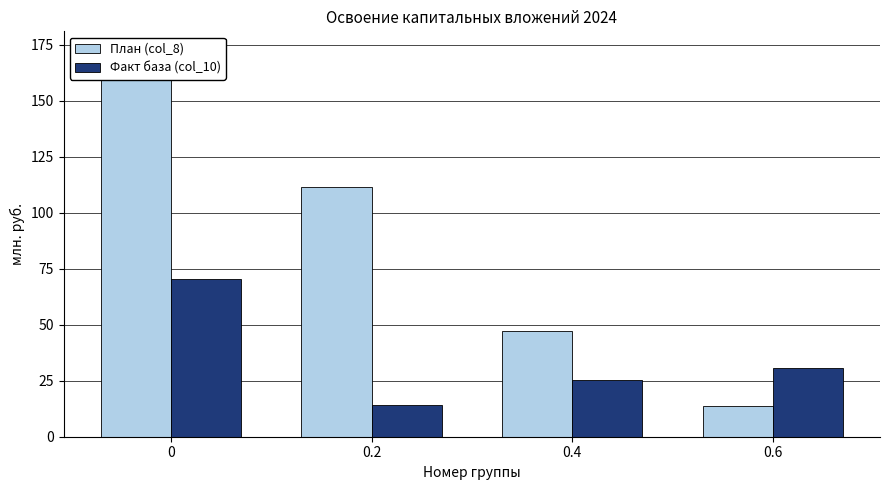

At how many categories does at least one series exceed 110?

2